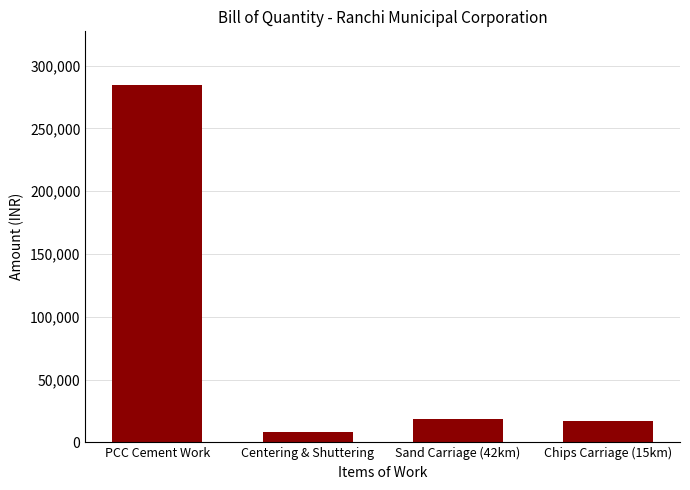

What position from the right is Centering & Shuttering?

3